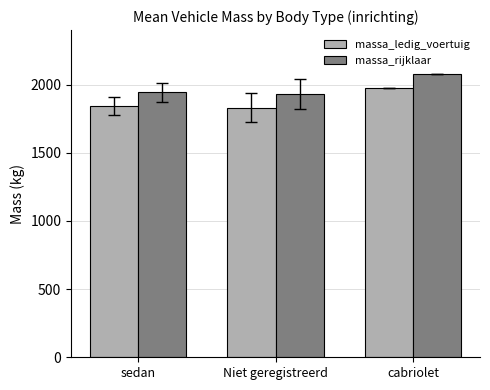

What is the label of the 3rd bar from the left?

cabriolet